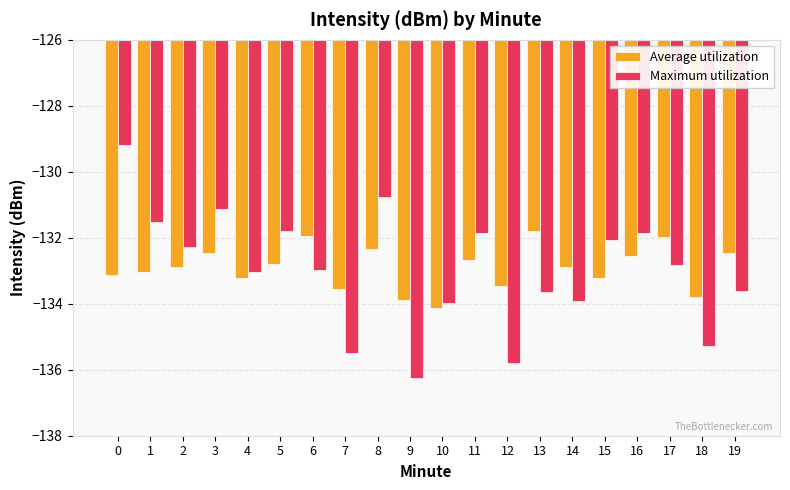

The Average utilization series shows -132.6 at 16. True or false?

True